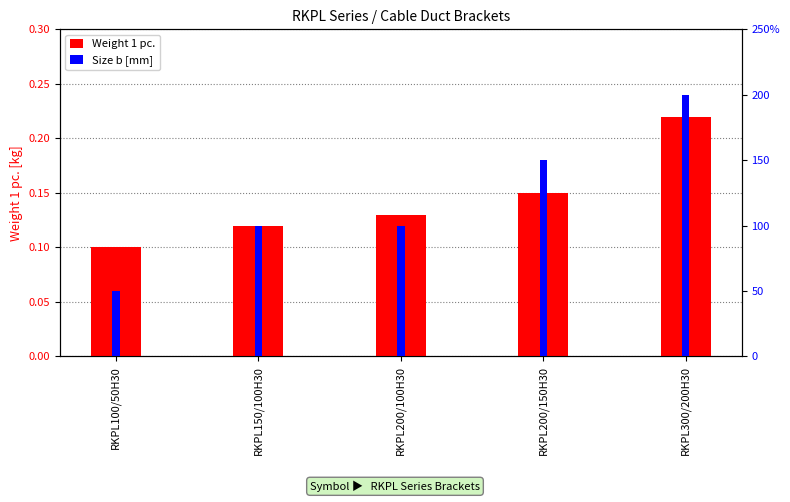

How many values in the Size b [mm] series are below 100?

1